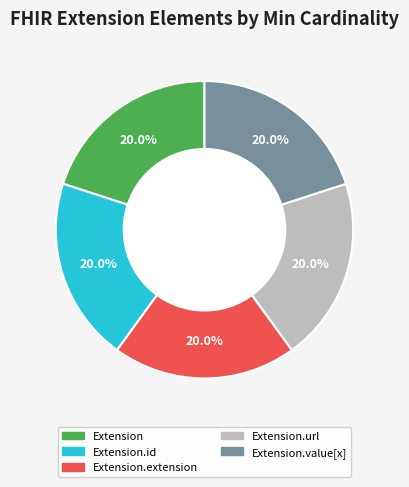

Is there any slice that represents more than half of the pie?

No